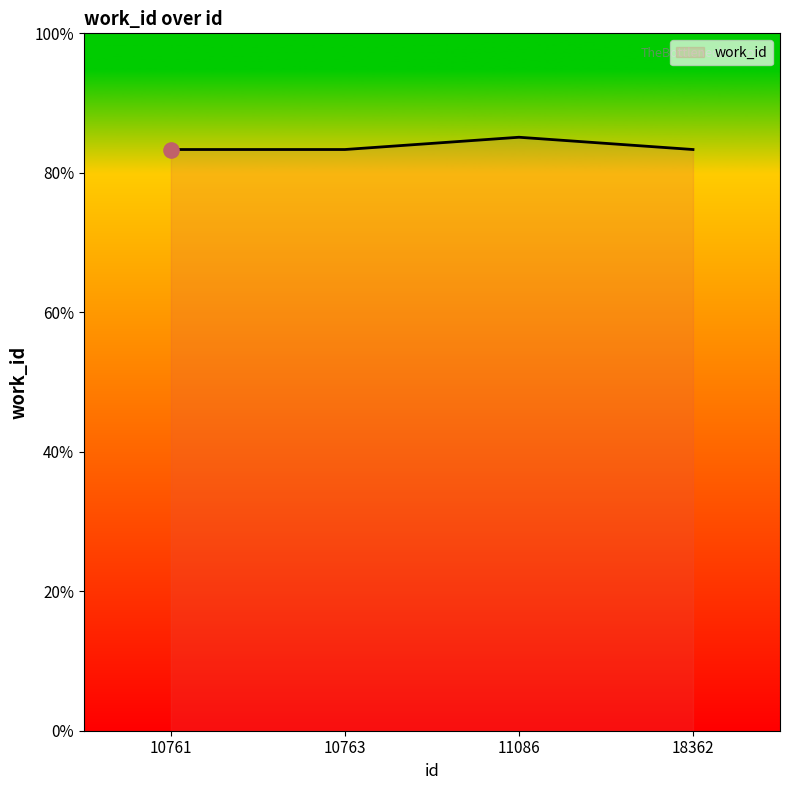

Which has a higher value, 18362 or 11086?

11086